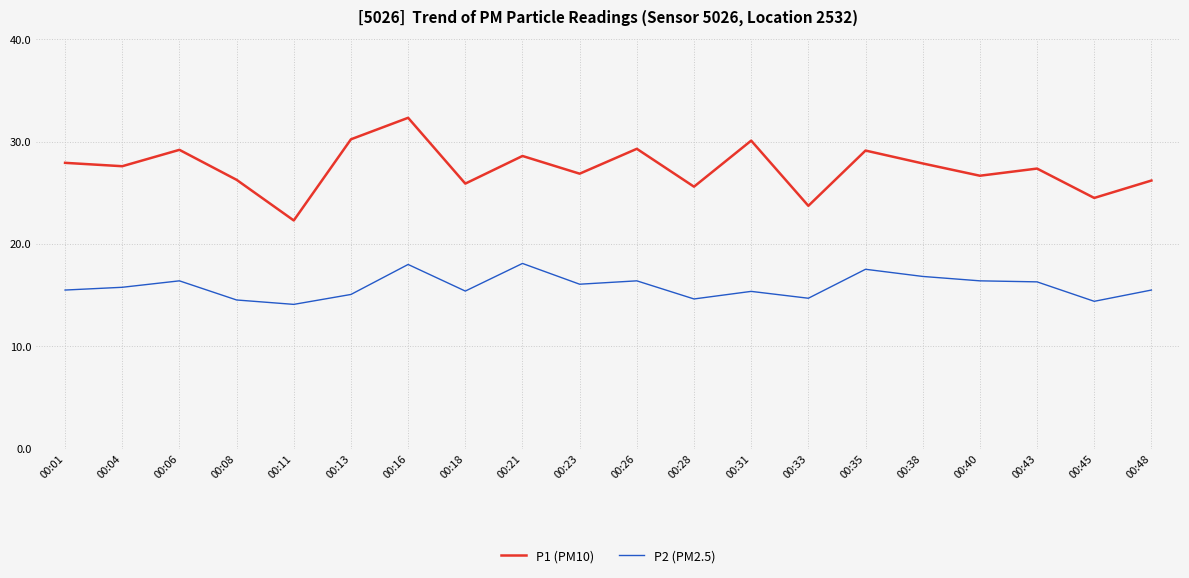

Read the P2 (PM2.5) value at 00:45.

14.4